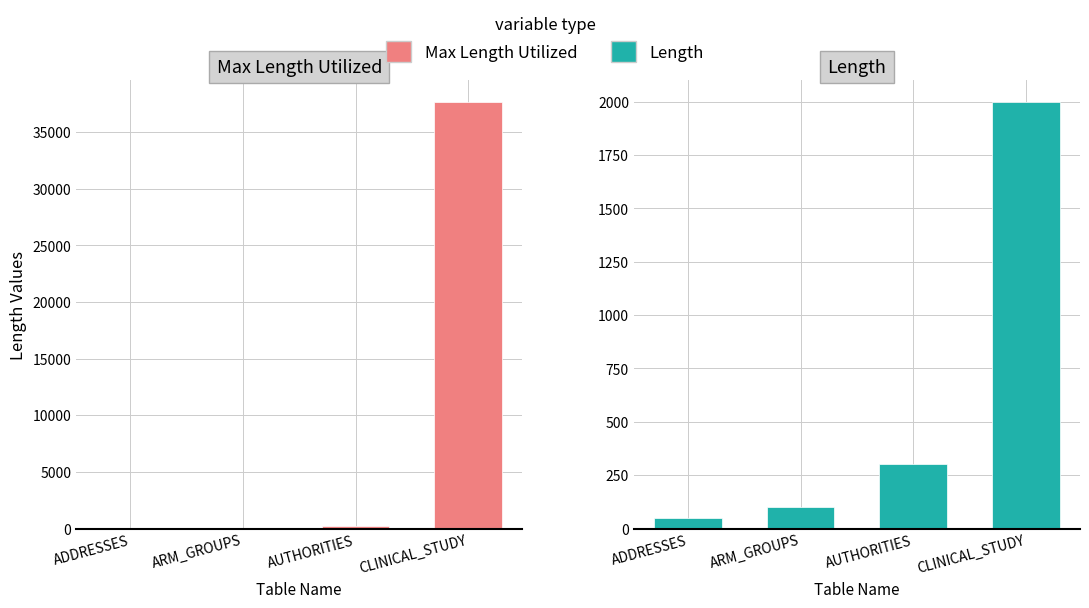

Between ARM_GROUPS and AUTHORITIES, which series saw the biggest shift?

Length